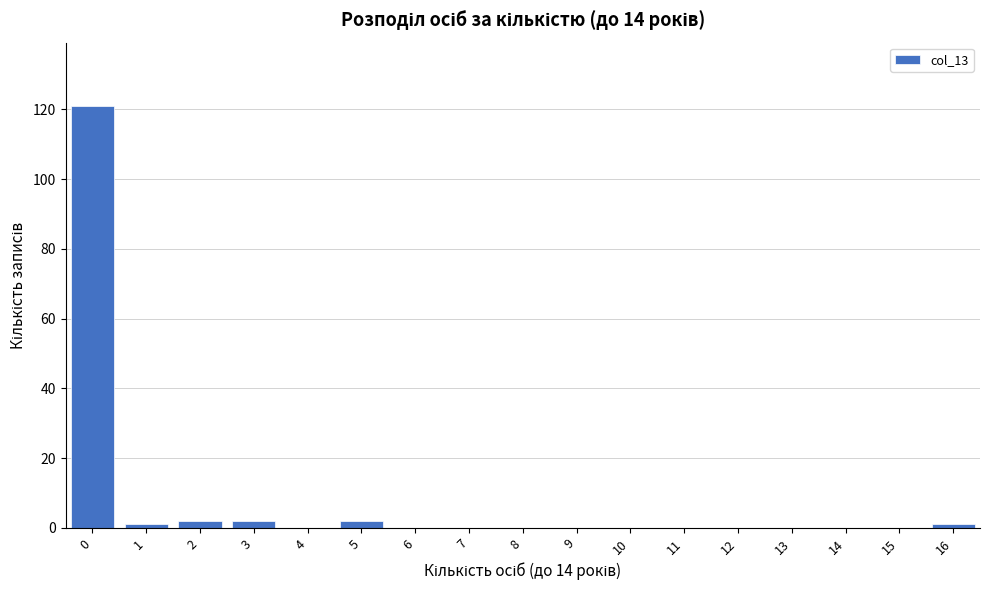

Reading left to right, extract all data points from this chart.

0=121	1=1	2=2	3=2	4=0	5=2	6=0	7=0	8=0	9=0	10=0	11=0	12=0	13=0	14=0	15=0	16=1